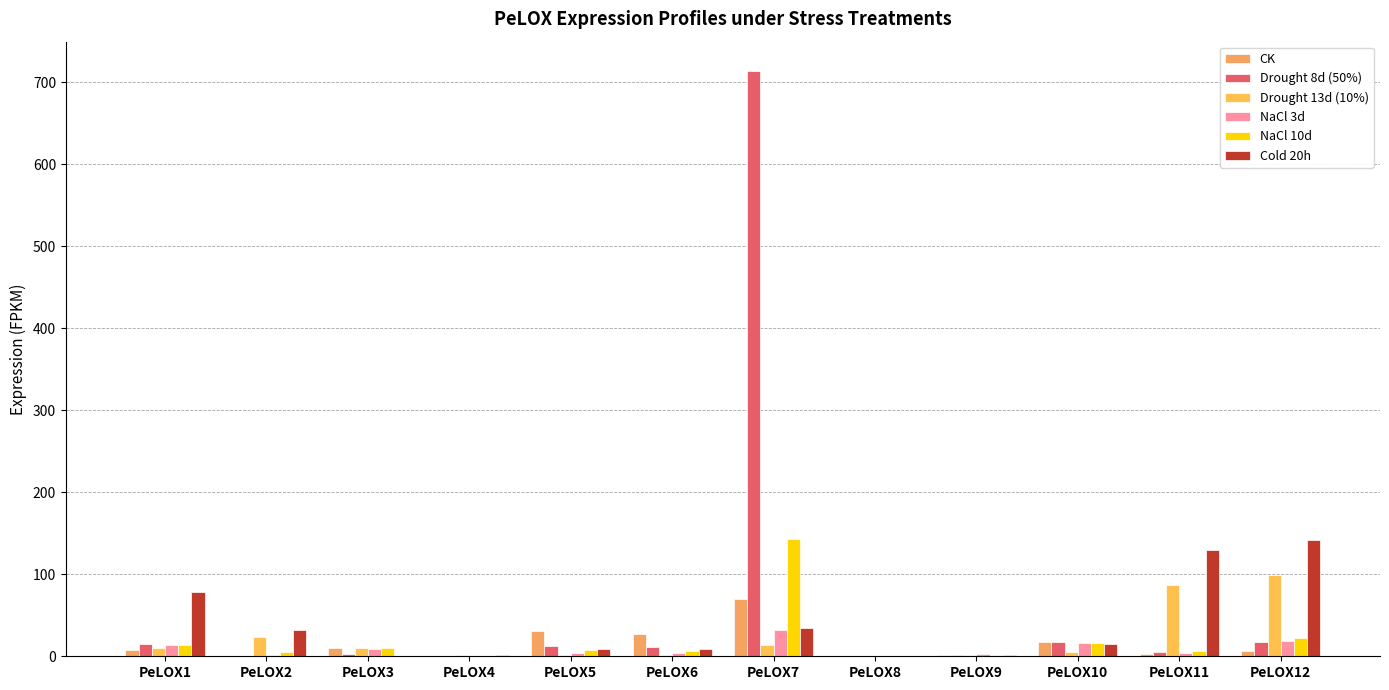

What are all the series names shown in the legend?

CK, Drought 8d (50%), Drought 13d (10%), NaCl 3d, NaCl 10d, Cold 20h